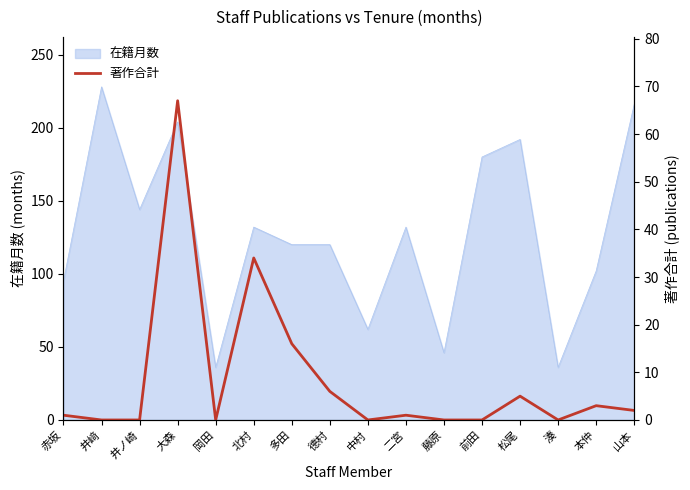

Is it true that 在籍月数 equals 46 at 藤原?

True